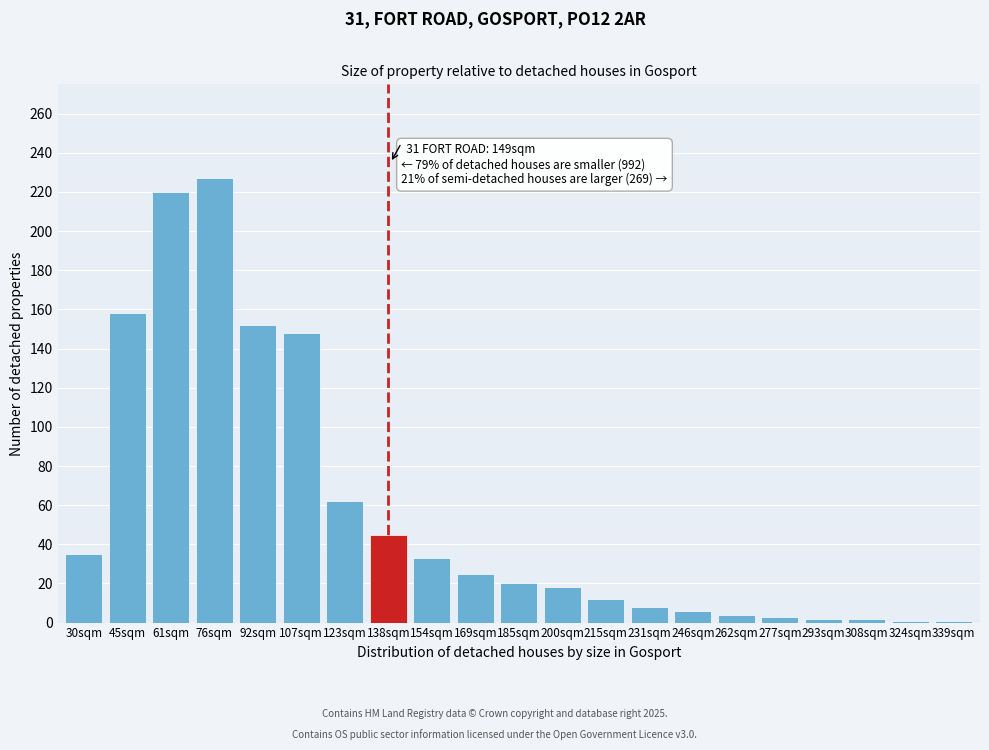

What is the ratio of the value at 231sqm to the value at 169sqm?

0.3